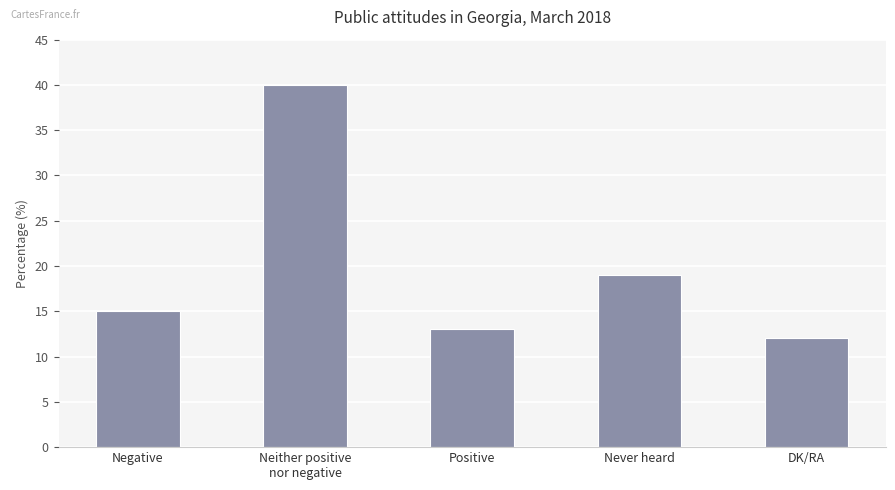

What is the change in value from Positive to DK/RA?

-1